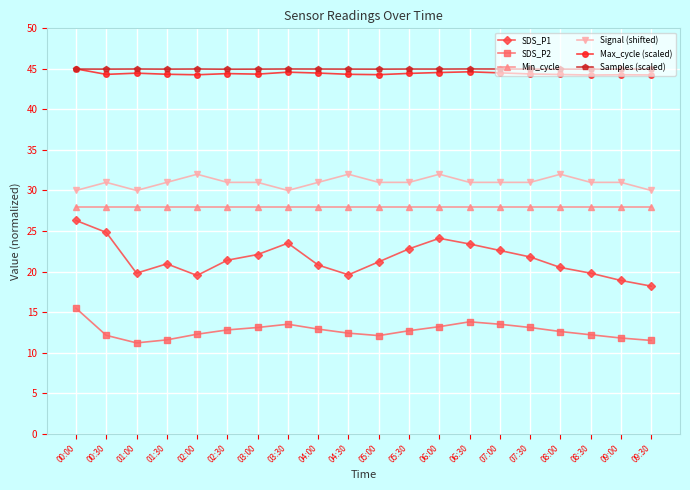

At how many categories does at least one series exceed 24?

20